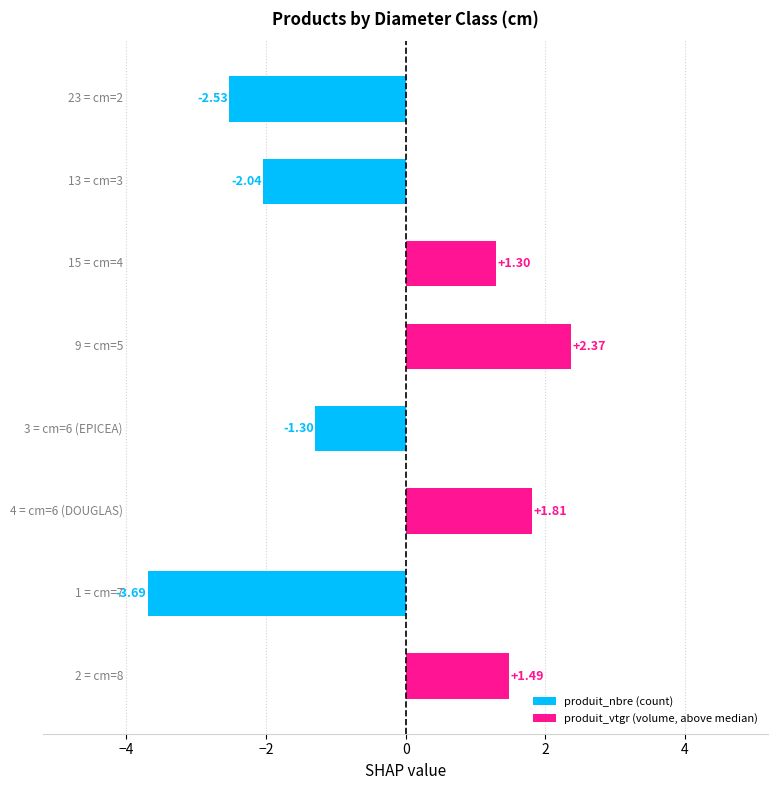

What is the difference between the second highest and minimum values?

5.5